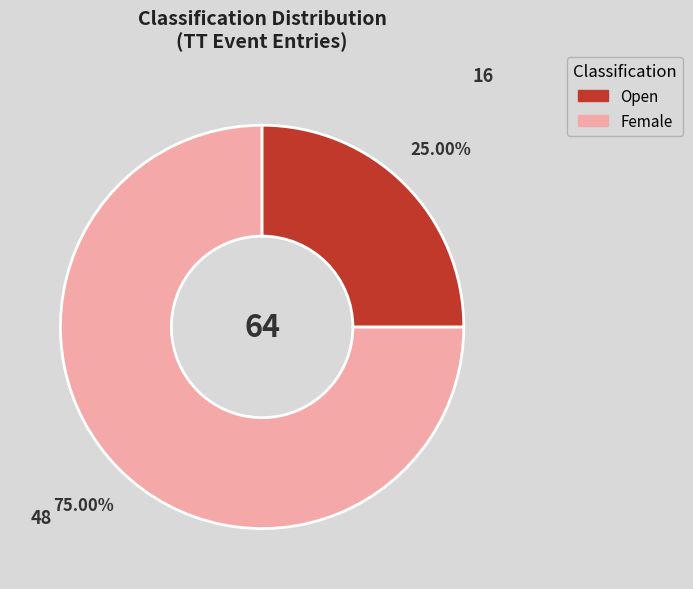

What is the majority slice?

Open